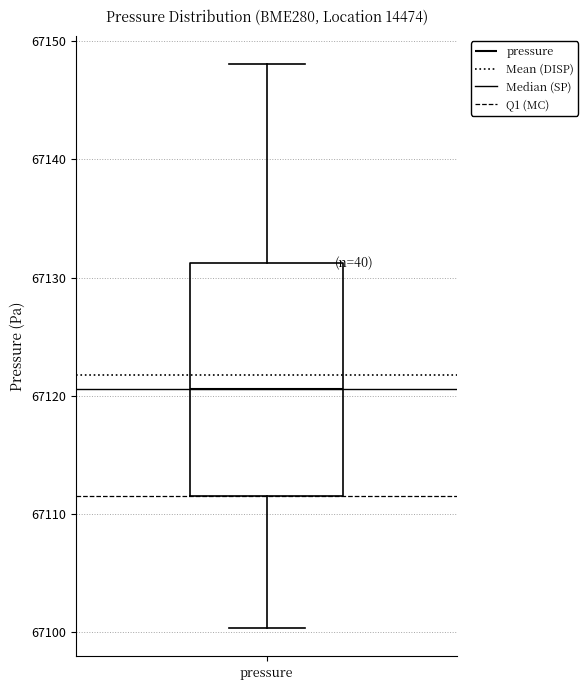

Where does the upper whisker of the box for pressure end on the y-axis? The values are not printed on the chart, so give them approximately, as read against the axis.

67148